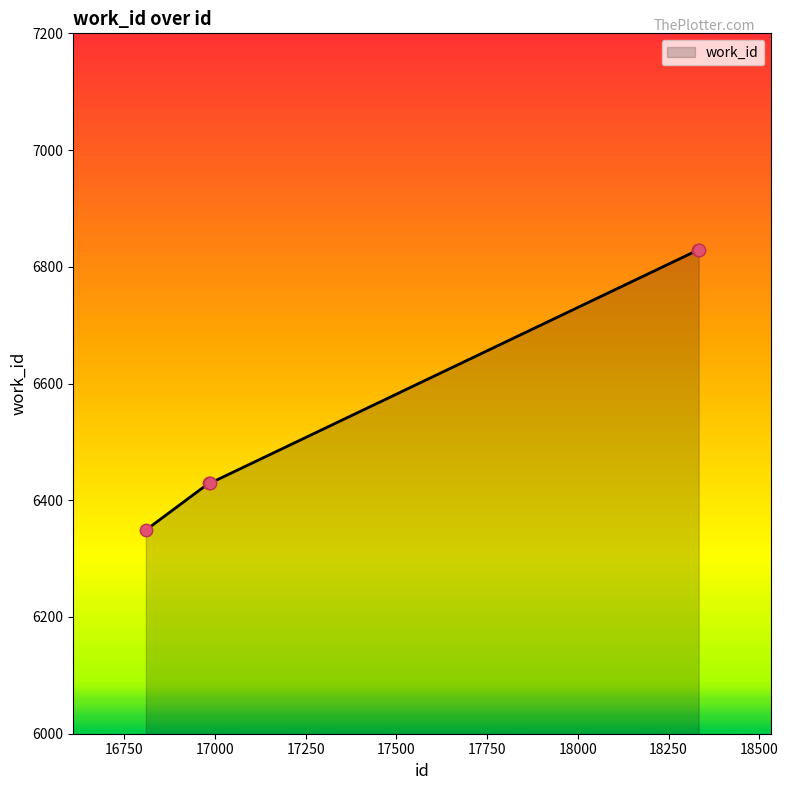

What is the average value?

6573